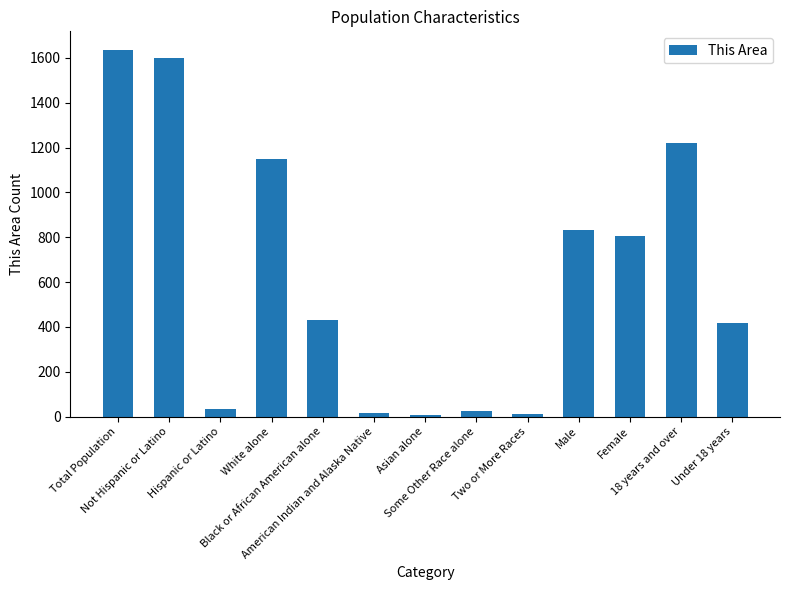

What is the average value?

630